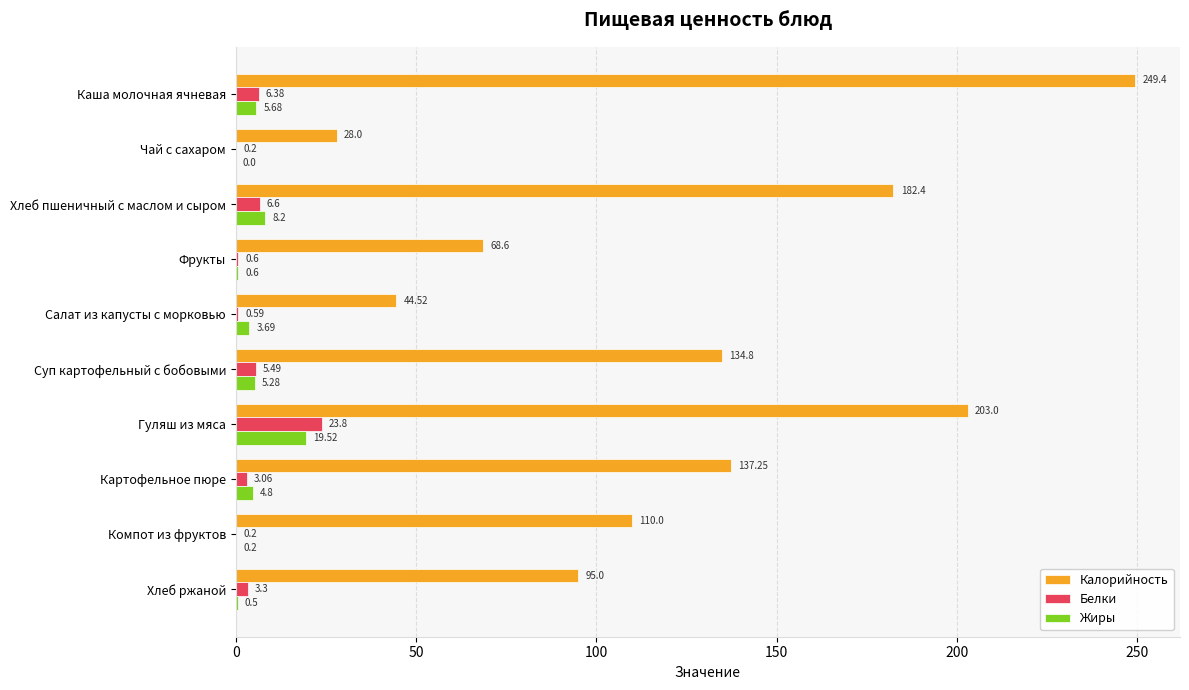

How many data points in Белки are above 3?

6